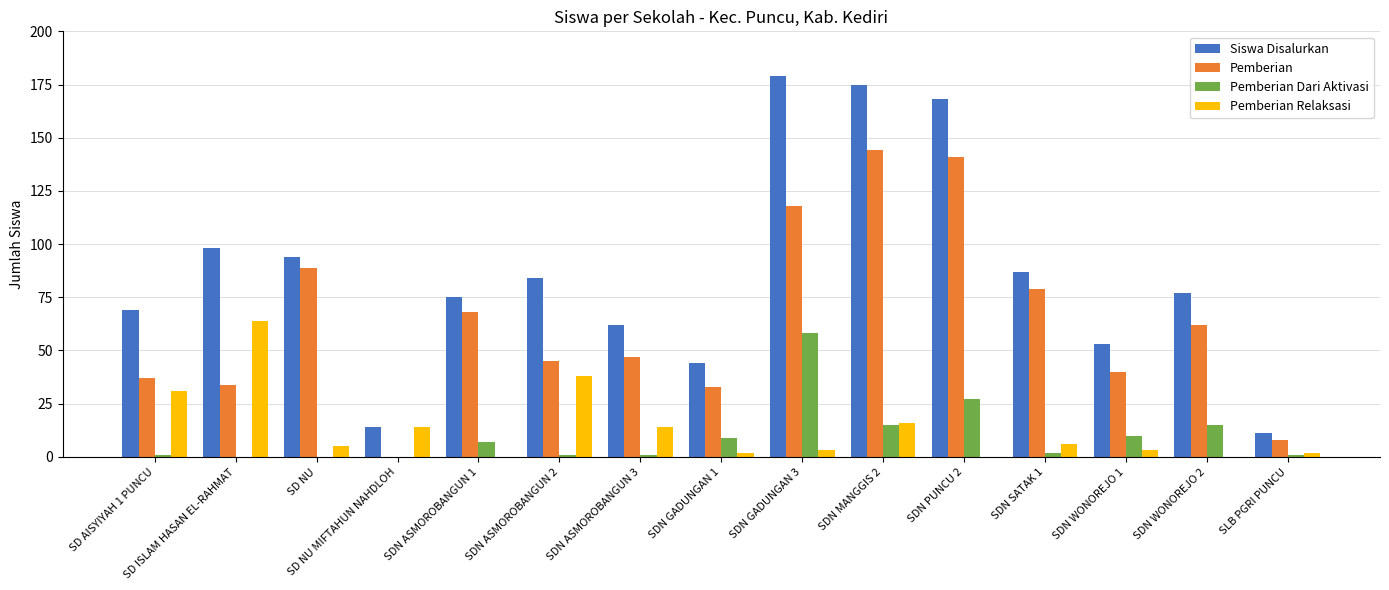

What is the maximum value shown in the chart?

179